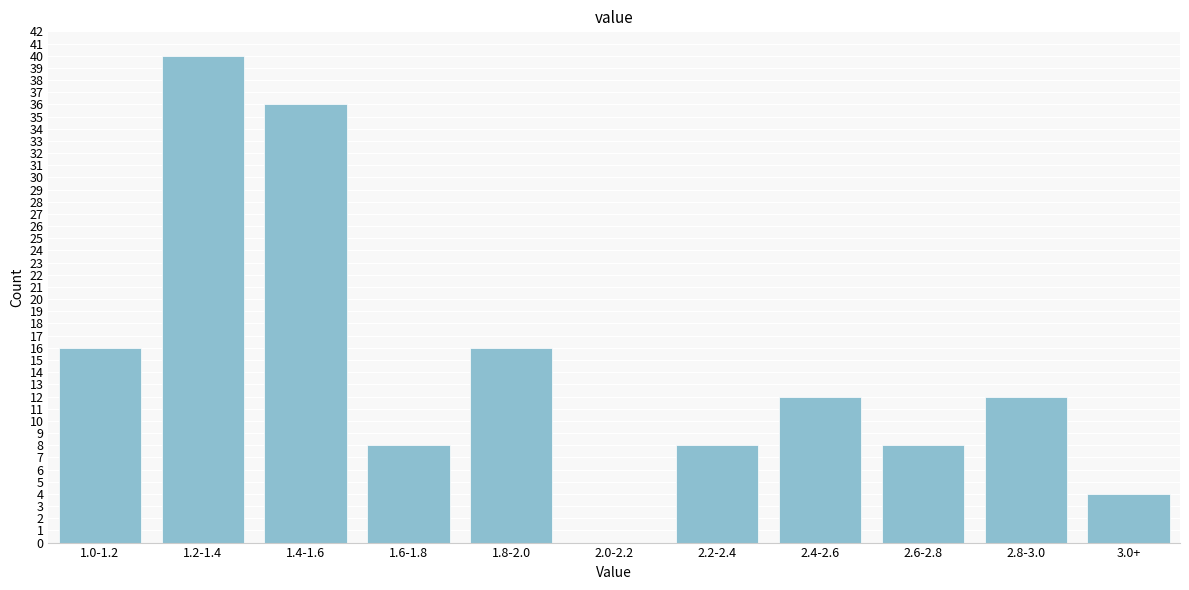

Reading left to right, what are all the values shown in this chart?

1.0-1.2=16	1.2-1.4=40	1.4-1.6=36	1.6-1.8=8	1.8-2.0=16	2.0-2.2=0	2.2-2.4=8	2.4-2.6=12	2.6-2.8=8	2.8-3.0=12	3.0+=4